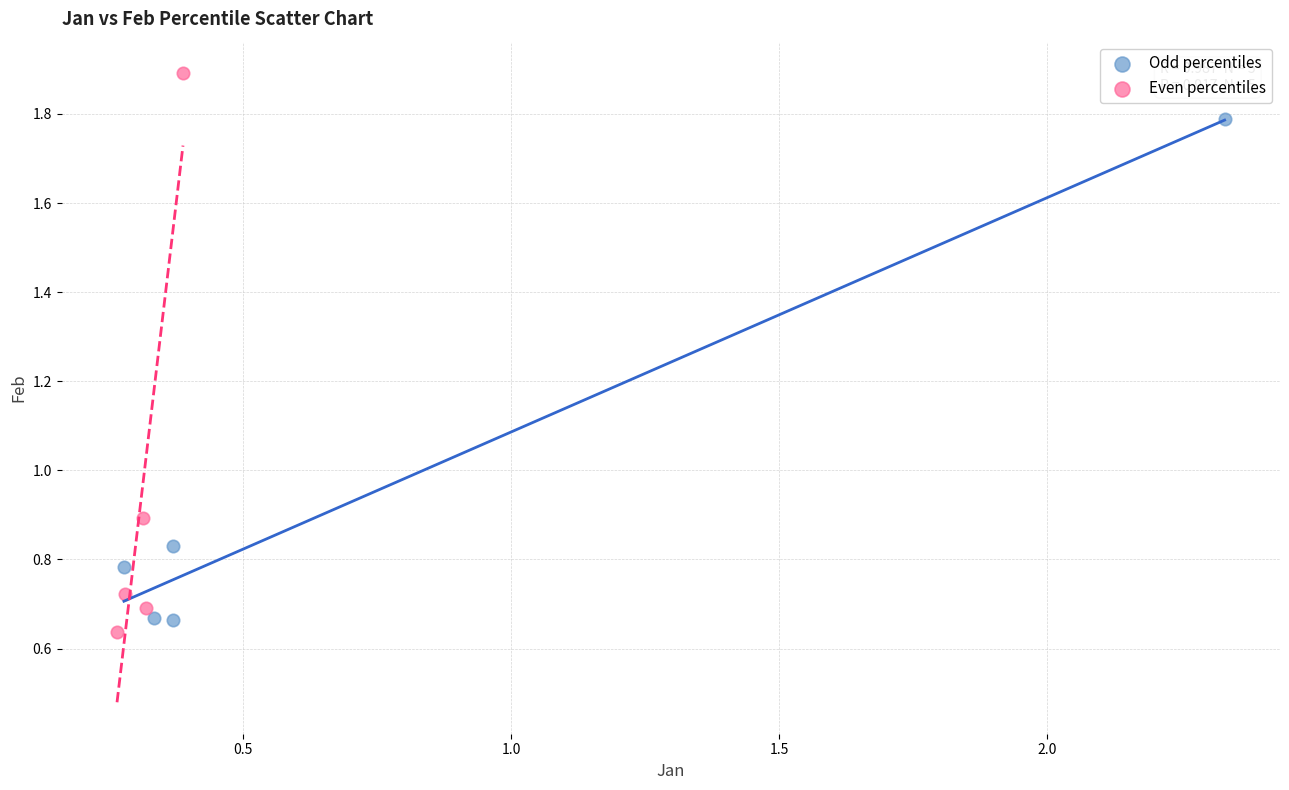

Which series has the largest Y range (max minus min)?

Even percentiles